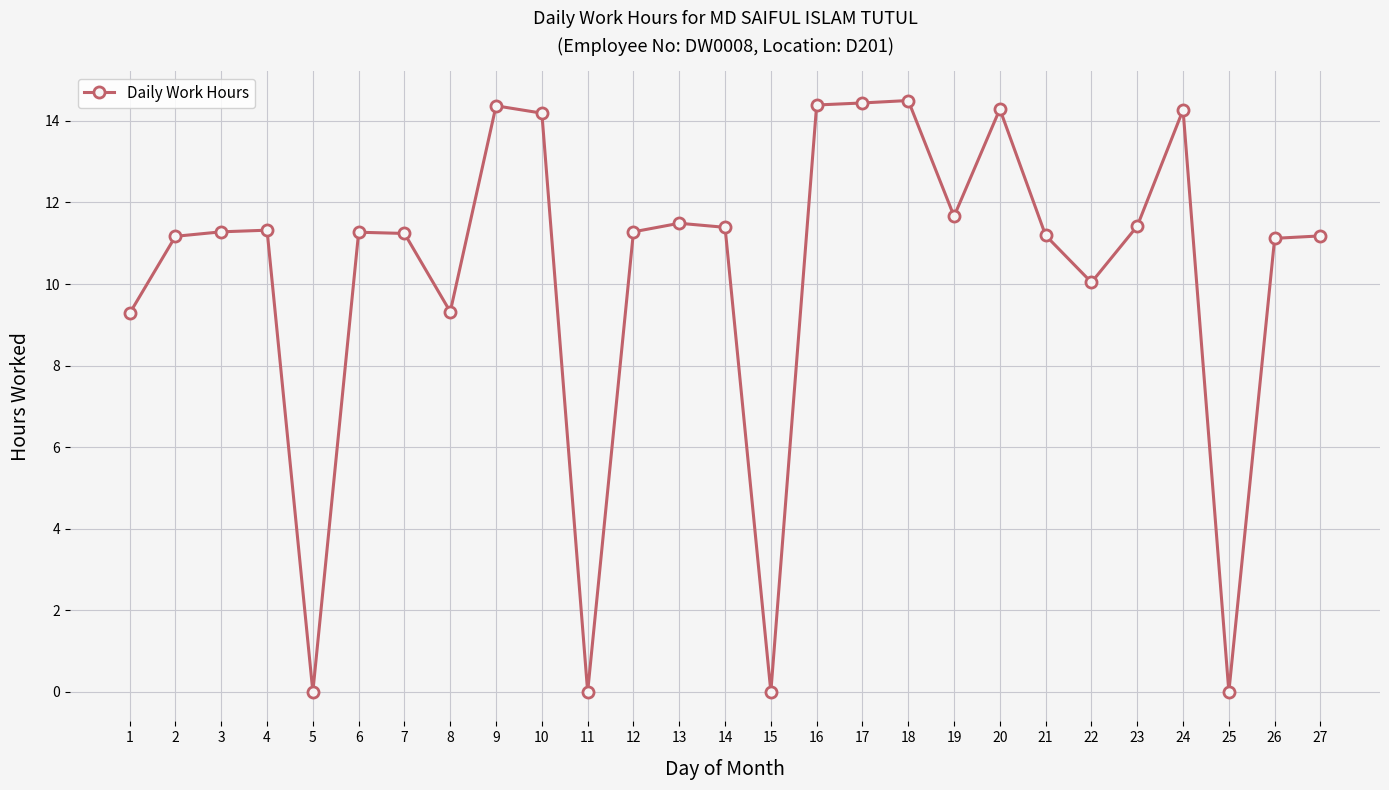

Count the number of values greater than 11.

20